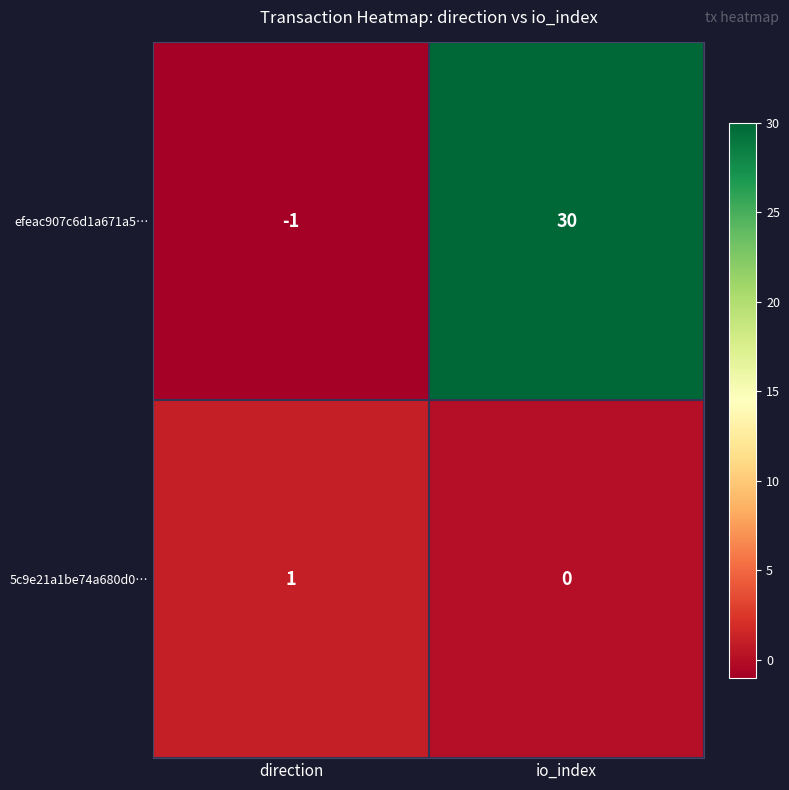

Rank the series by their average value, from highest to lowest.

efeac907c6d1a671a5…, 5c9e21a1be74a680d0…